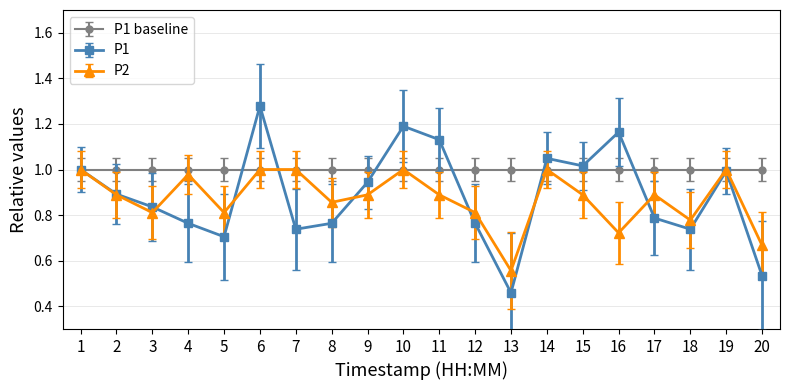

In P2, how many points are lower than both neighbors (excluding endpoints)?

6